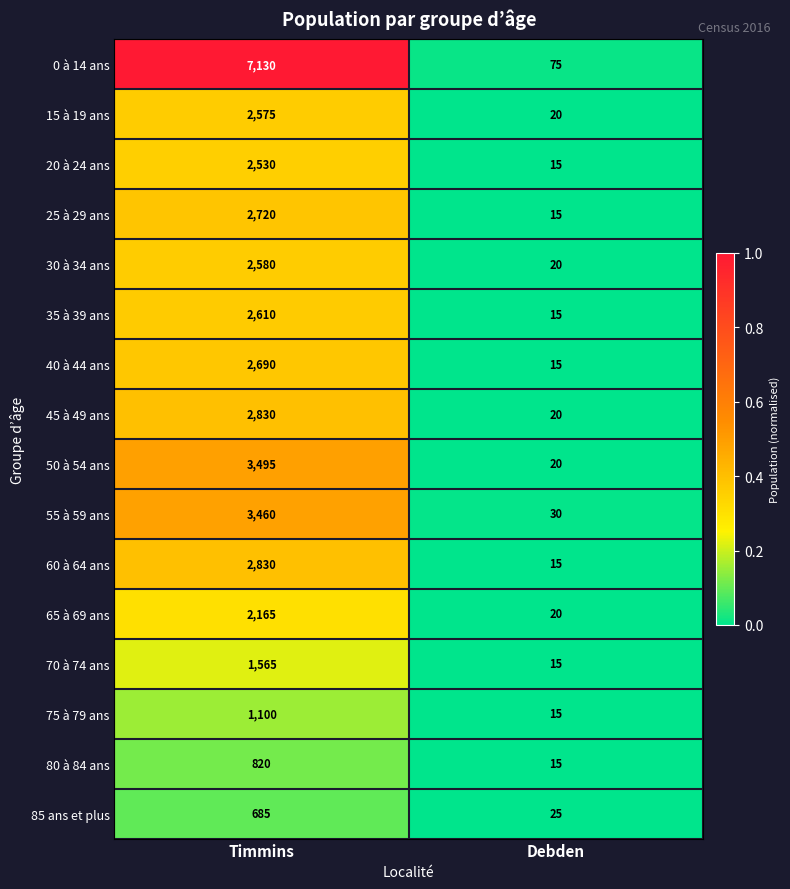

Is the value of 25 à 29 ans at Timmins greater than the value of 65 à 69 ans at Debden?

Yes